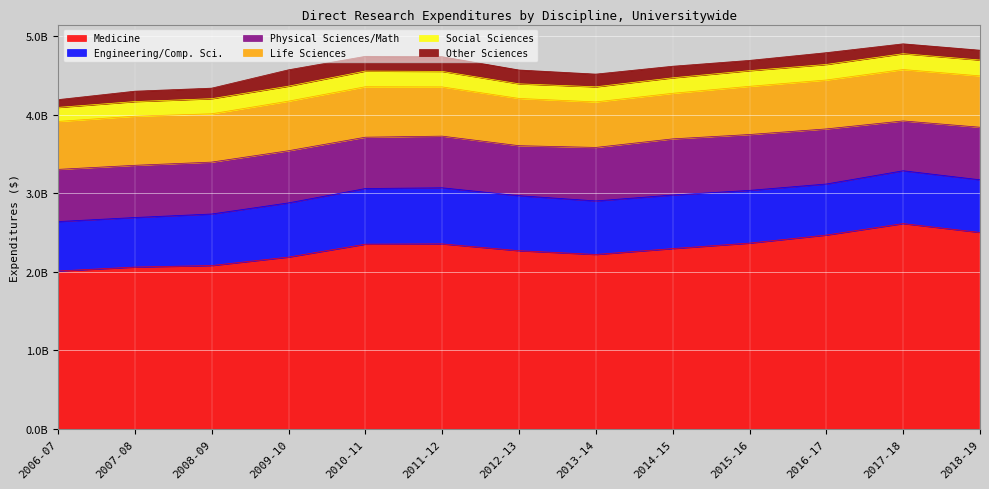

What is the sum of all Engineering/Comp. Sci. values?

8758582196.1